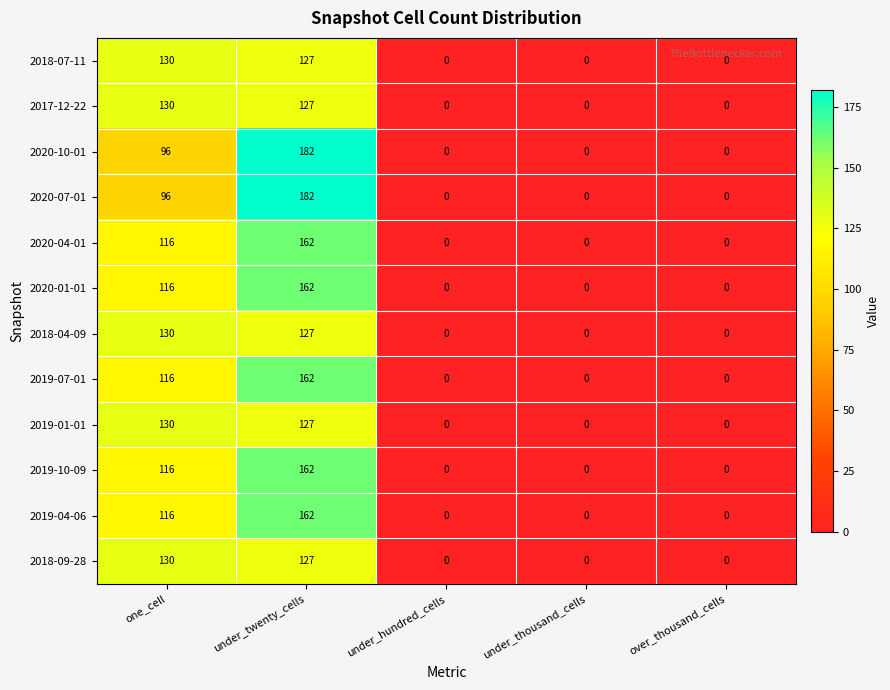

What is the sum of all 2018-04-09 values?

257